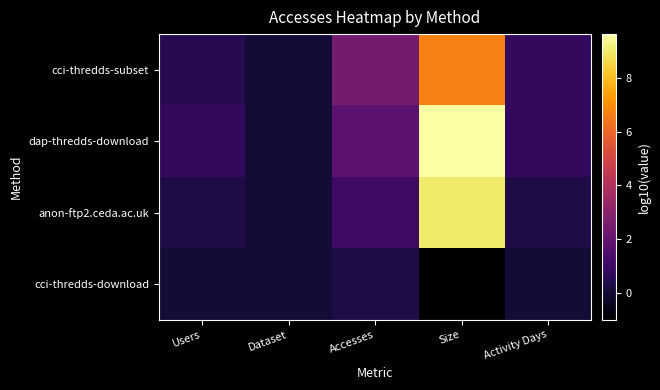

What is the minimum value shown in the chart?

-1.0